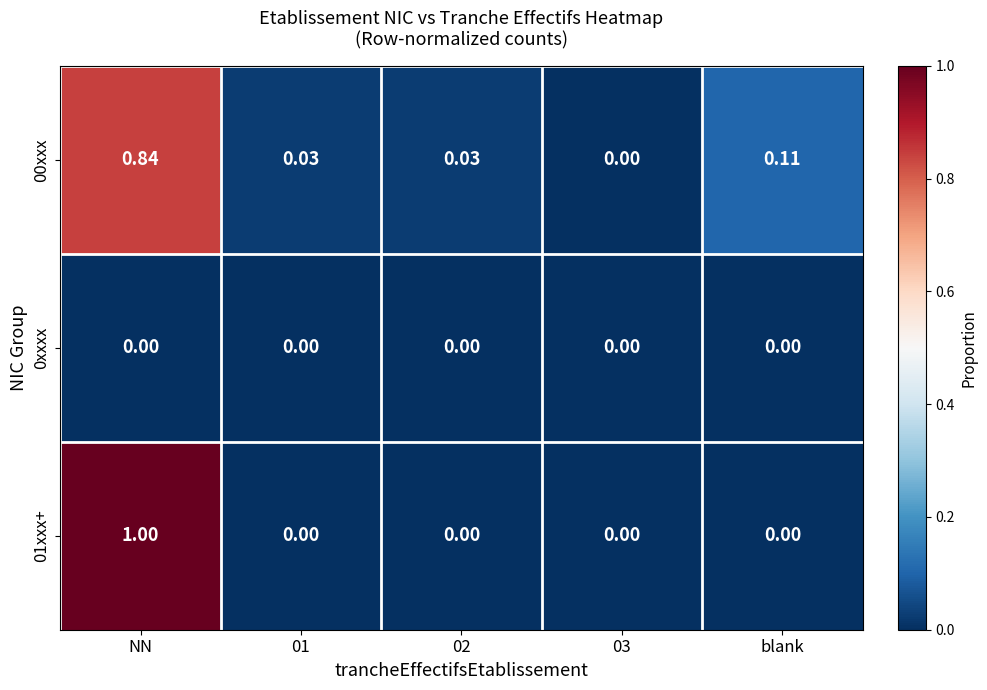

At which category is the sum across all series the highest?

NN